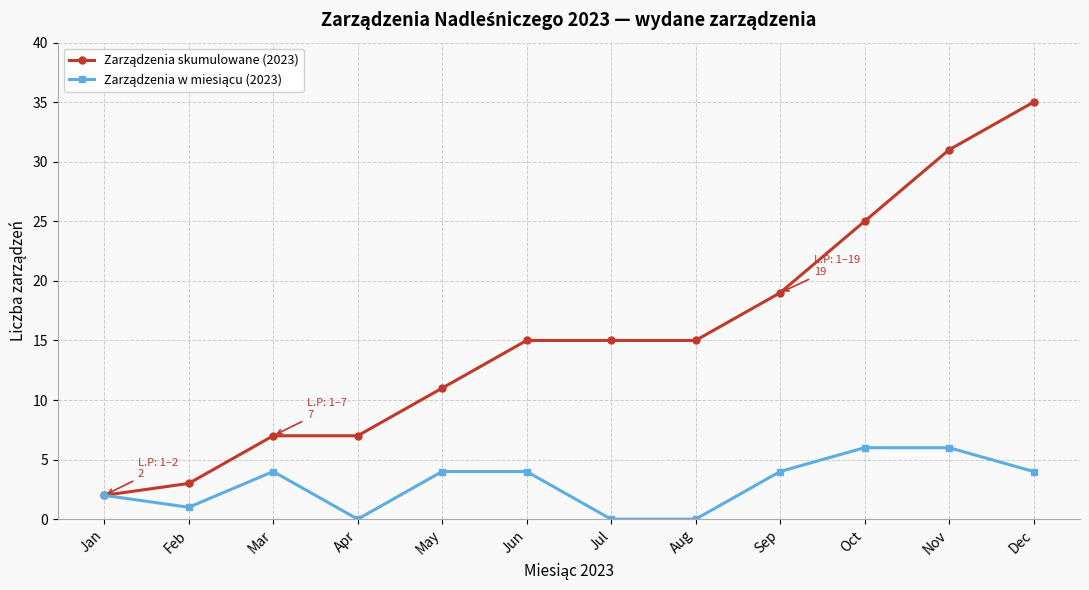

What is the spread (max minus min) of values at Jun?

11